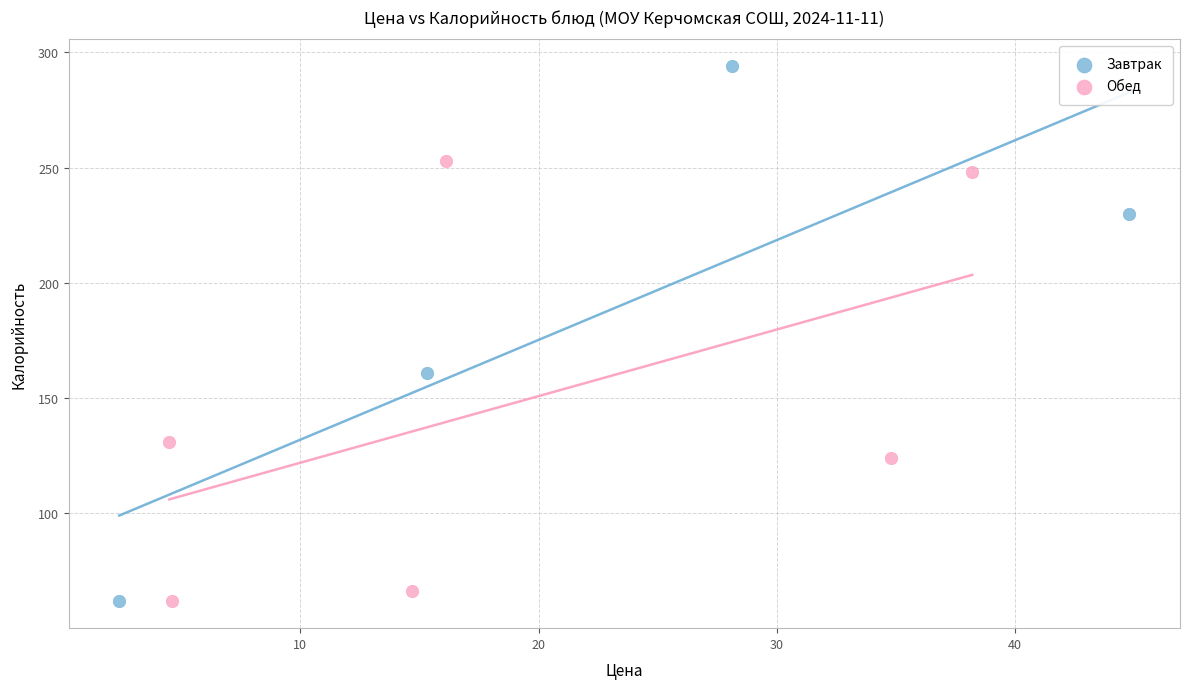

Which series has the widest spread of Y values?

Завтрак